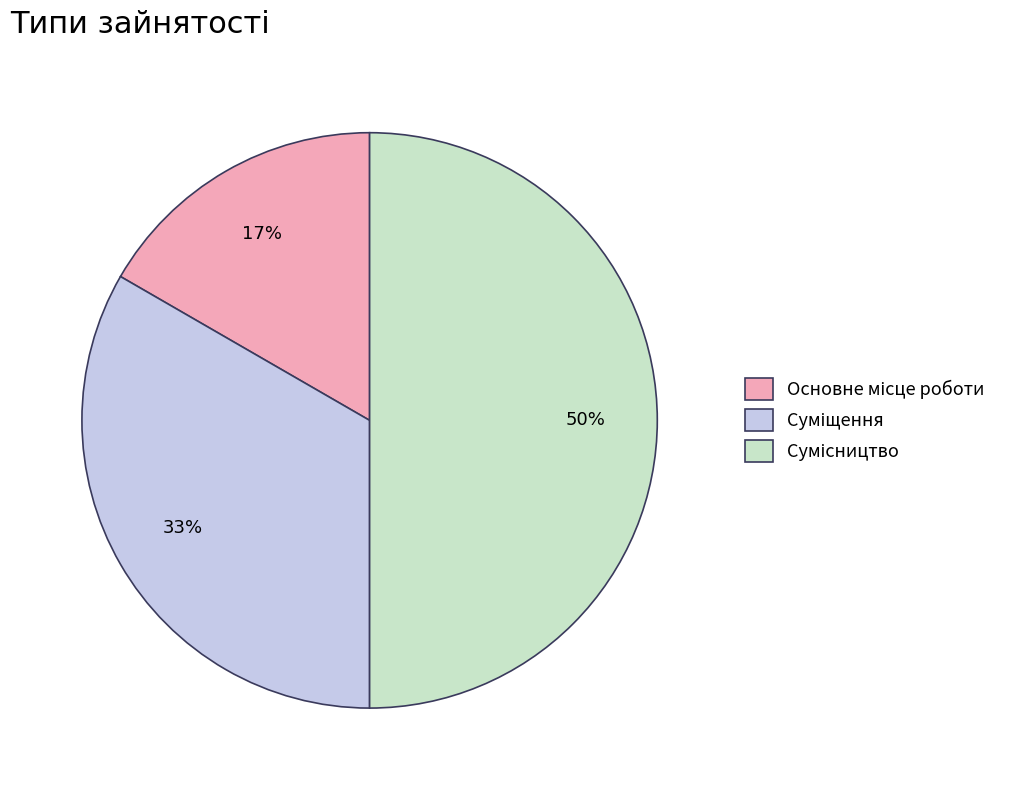

To the nearest percent, what is the difference between the largest and smallest slice percentages?

33%